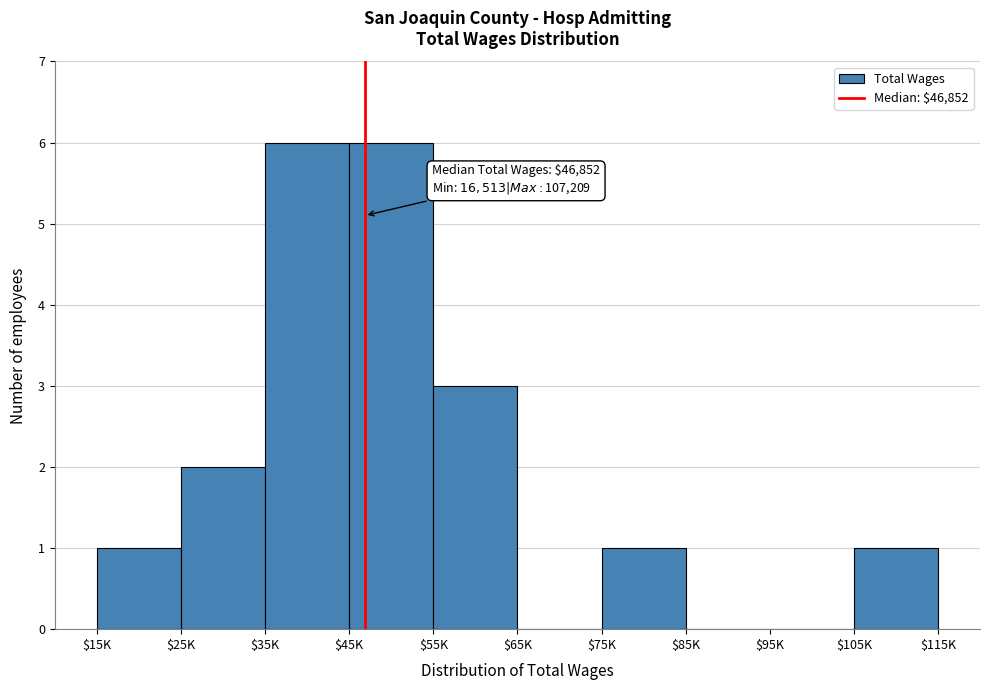

The value at $105K is 1. True or false?

True